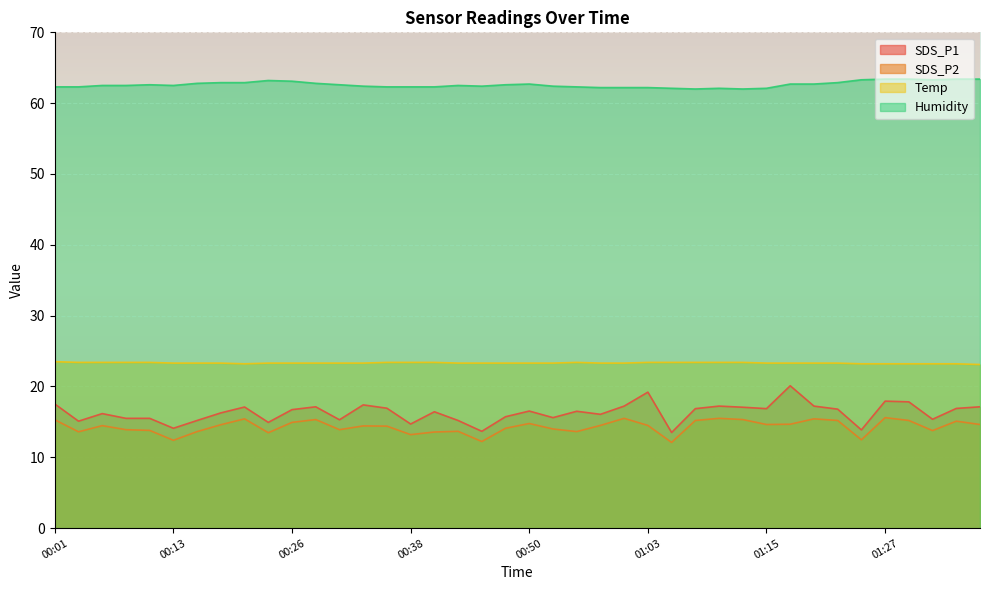

What is the difference between the Temp values at 01:00 and 01:35?

0.1